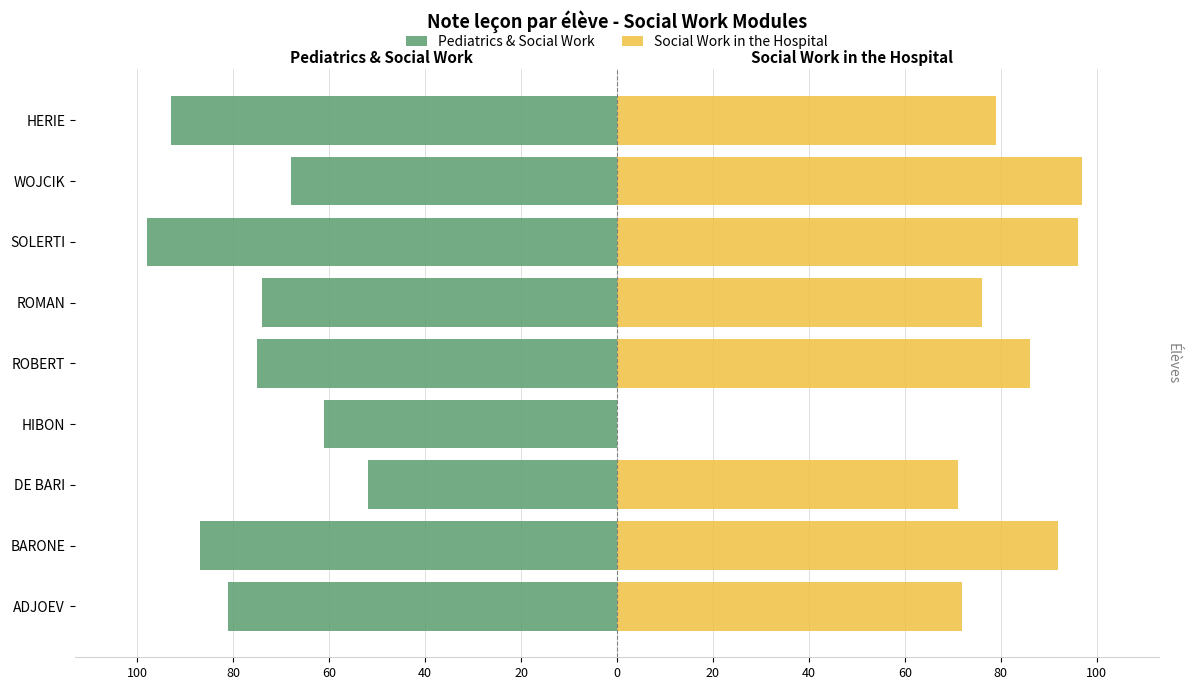

What is the sum of all Pediatrics & Social Work values?

-689